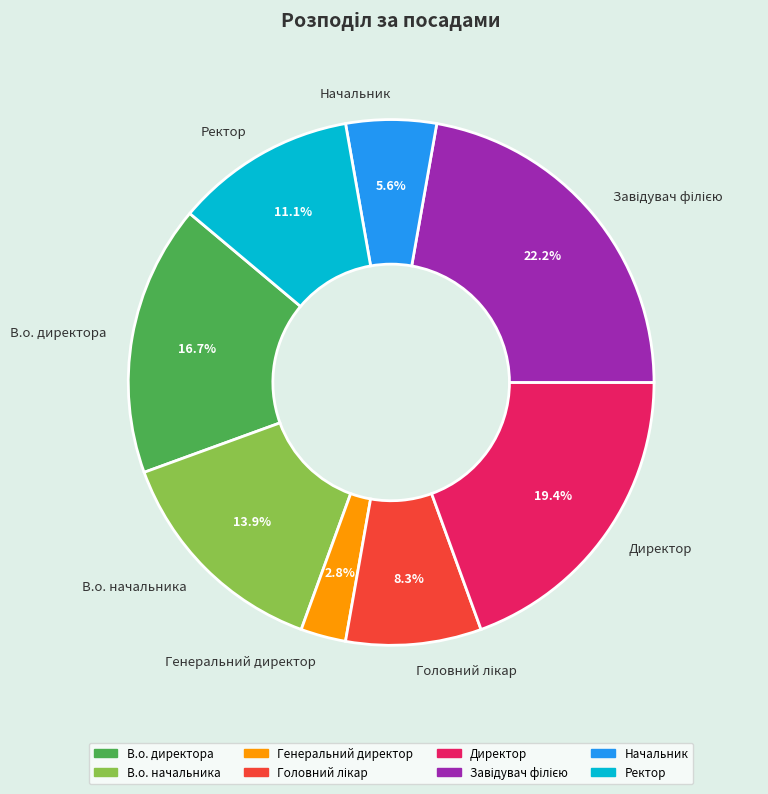

To the nearest percent, what percentage of the pie is Ректор?

11%